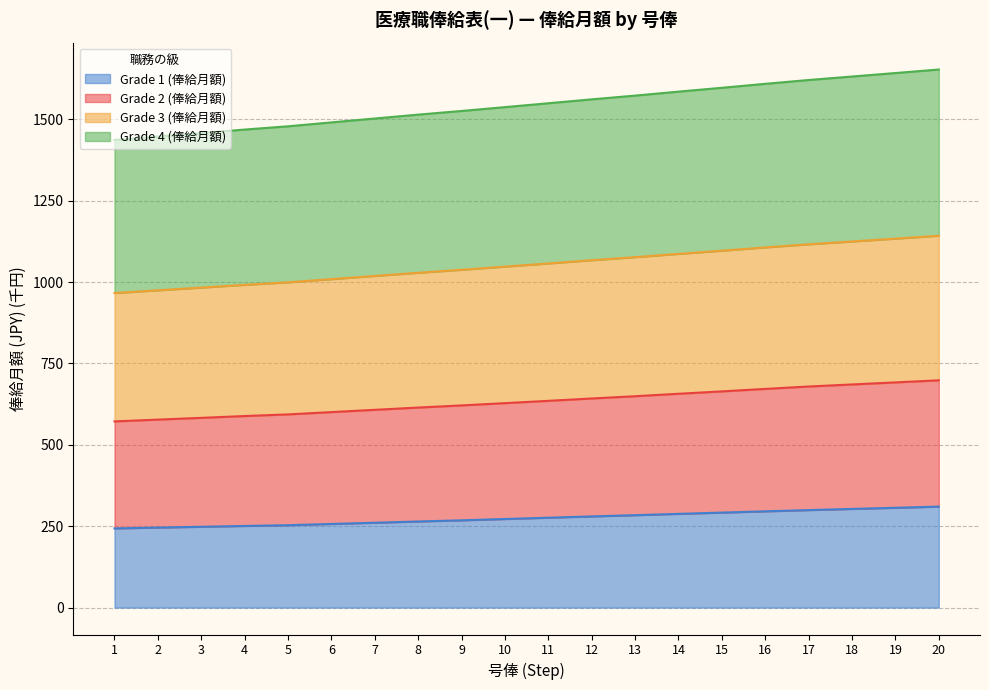

True or false: Grade 4 (俸給月額) has a value of 1062.5 at 15.

False